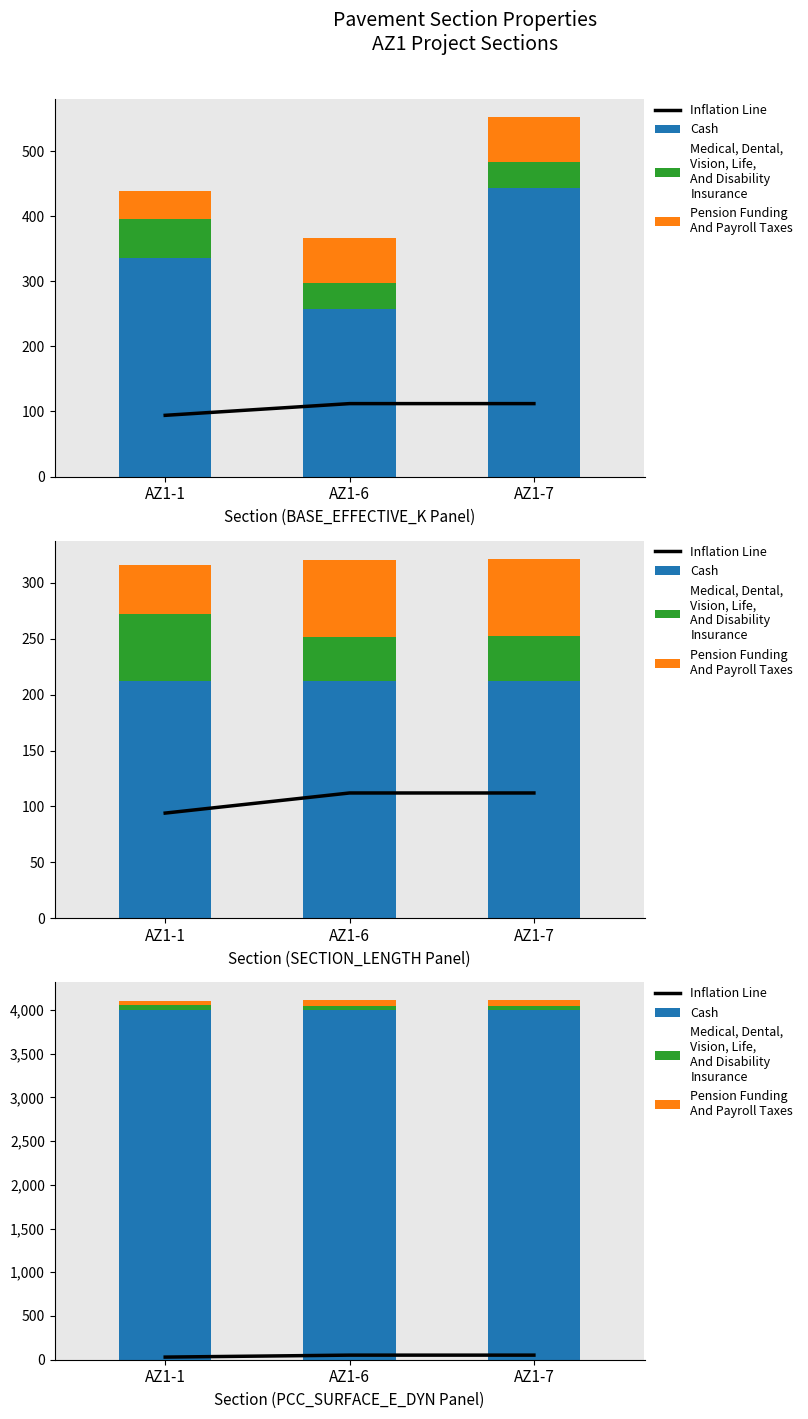

Which series has the largest total across all categories?

Cash